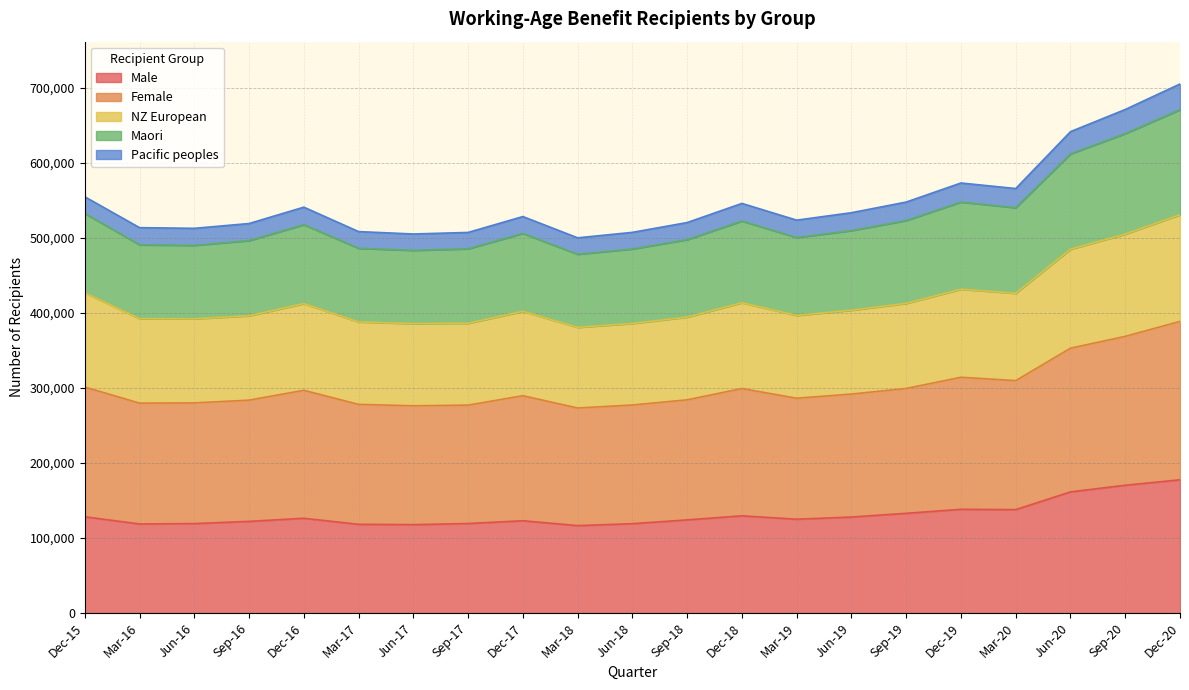

What are all the series names shown in the legend?

Male, Female, NZ European, Maori, Pacific peoples